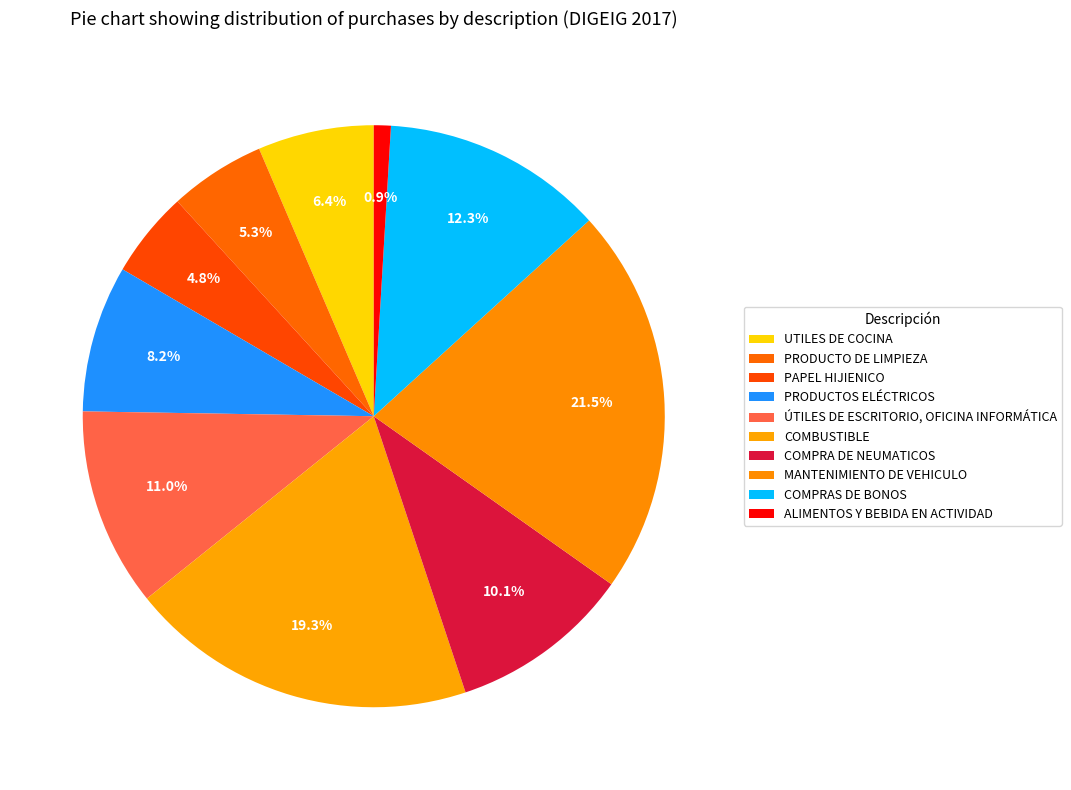

How much of the chart is everything except ALIMENTOS Y BEBIDA EN ACTIVIDAD?

99.1%